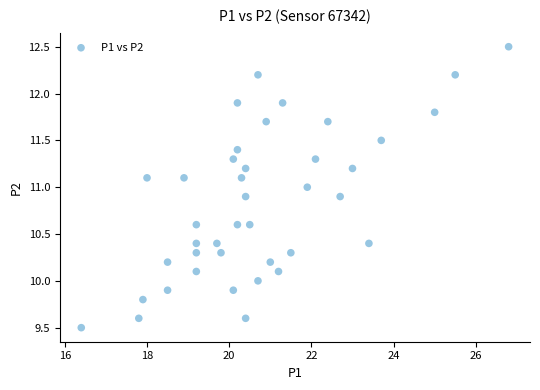

What is the range of X values (max minus min)?

10.4